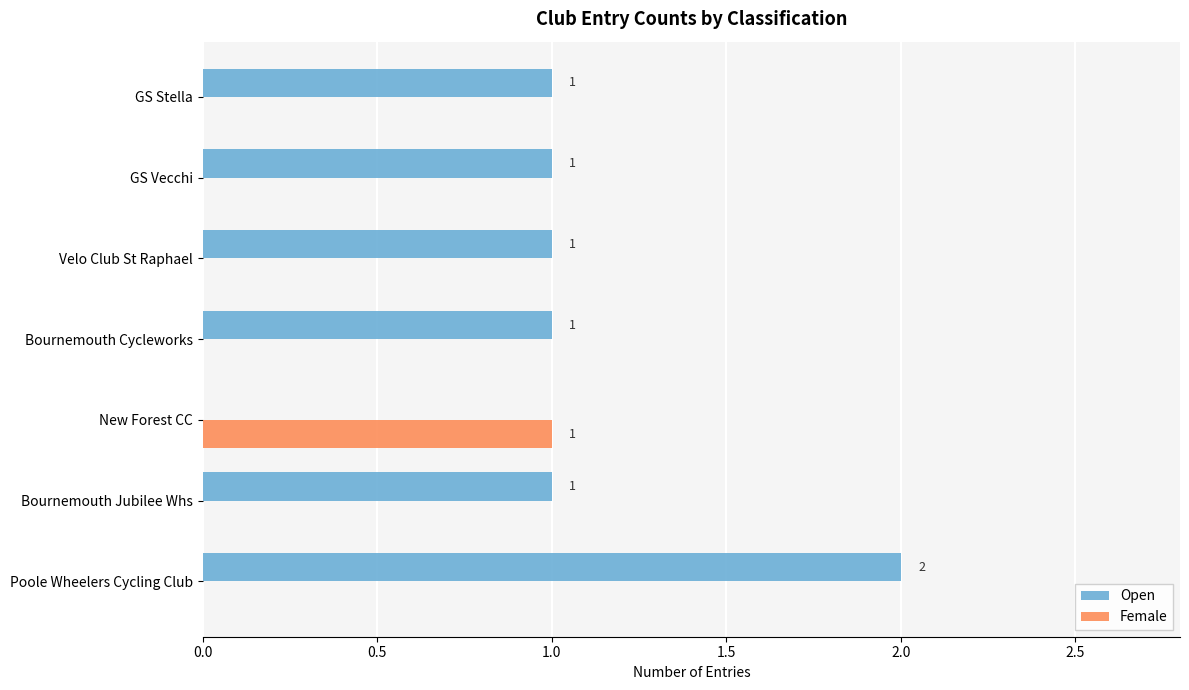

Is it true that Open equals 0 at New Forest CC?

True